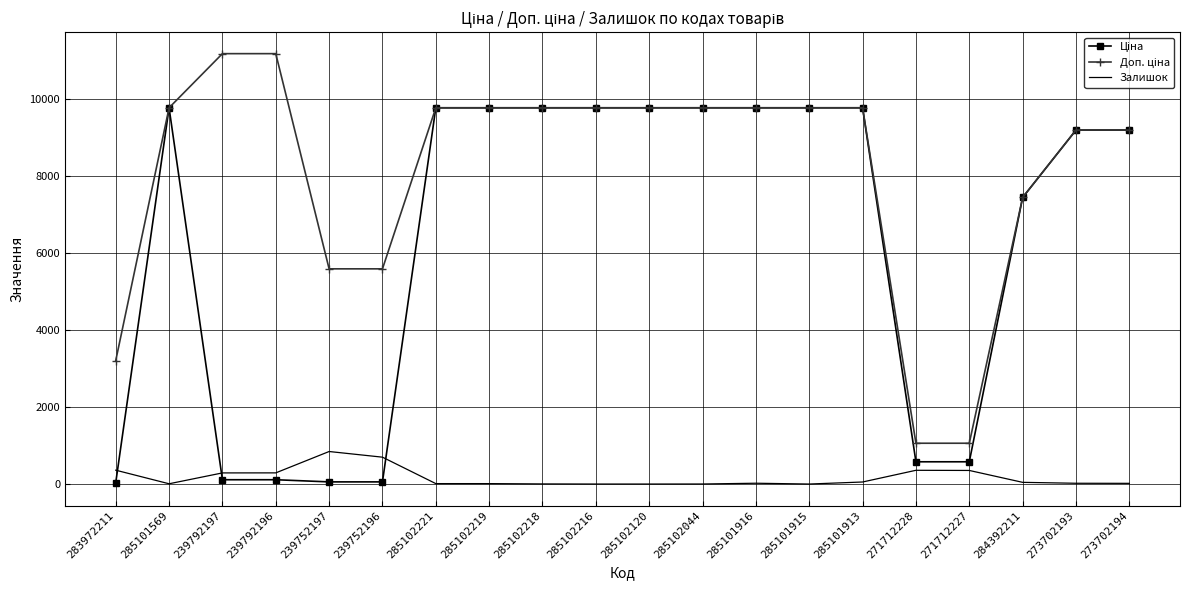

What is the greatest value displayed?

11182.0